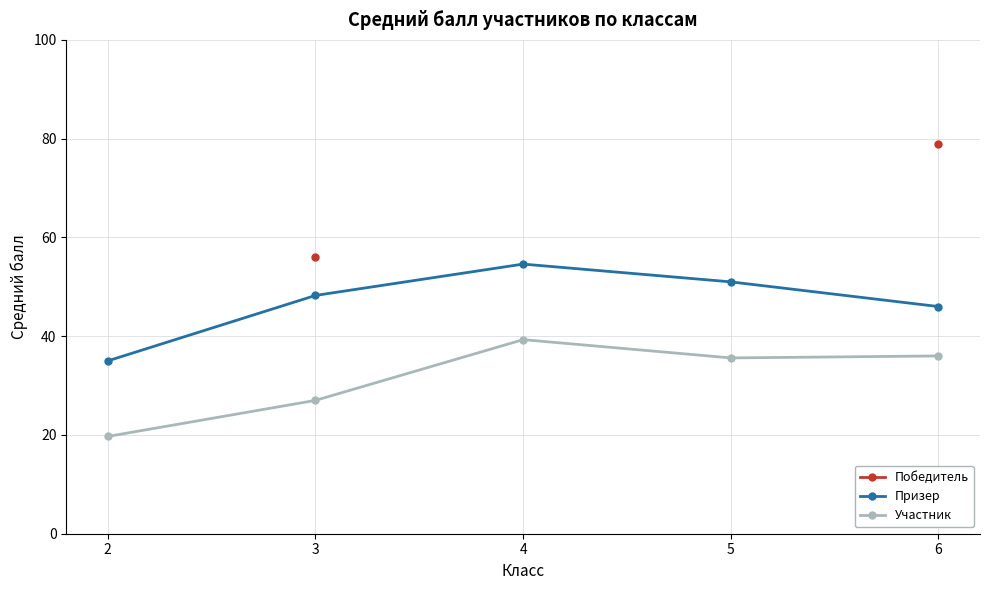

Is this an area chart (filled region under the line)?

No